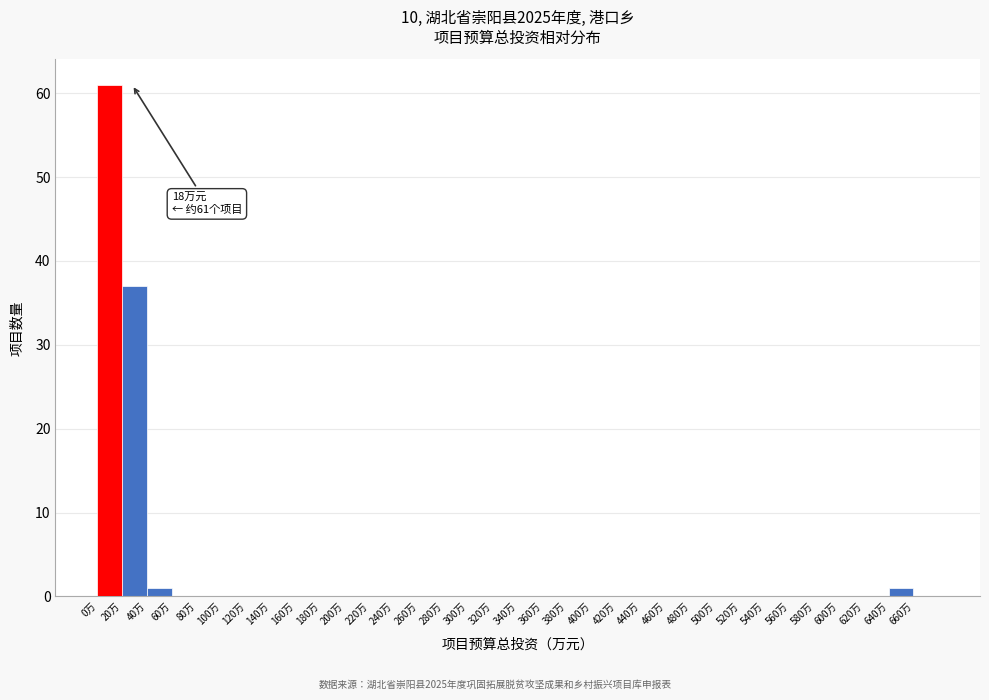

Which range on the x-axis has the tallest bar?

0 to 20